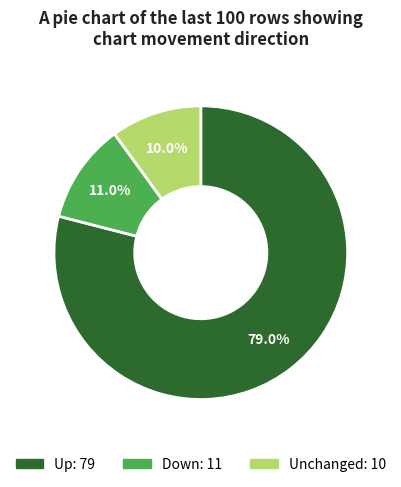

Does any single category account for the majority?

Yes